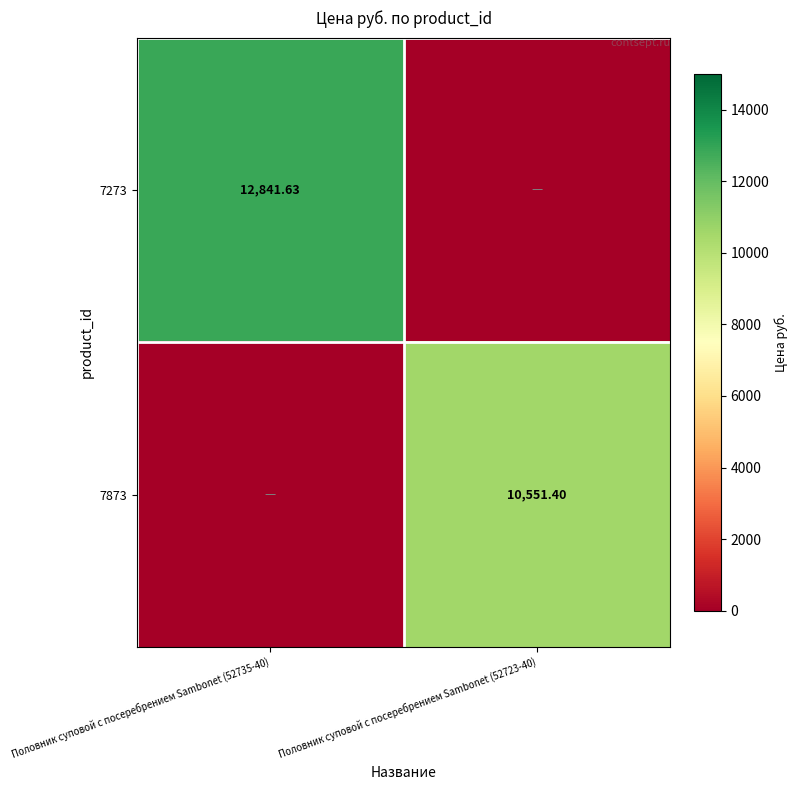

Rank the series by their maximum value, from highest to lowest.

7273, 7873